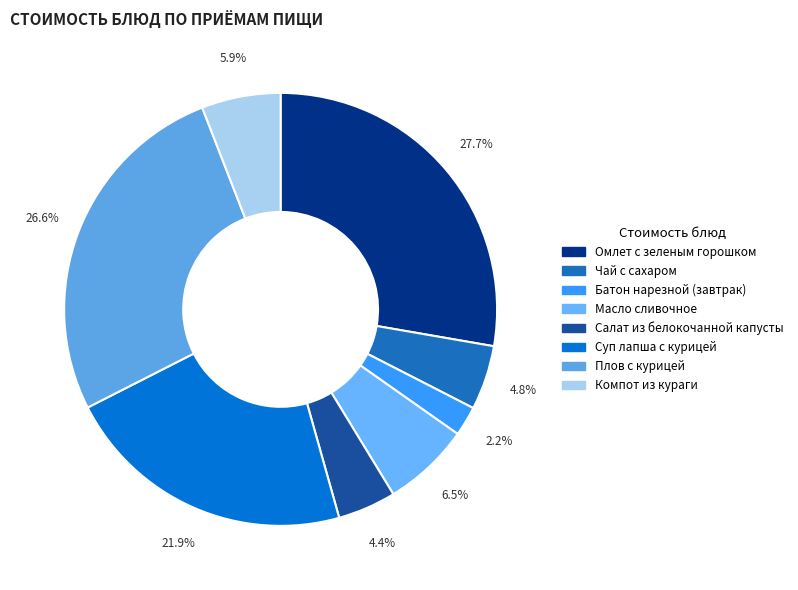

Does any single category account for the majority?

No